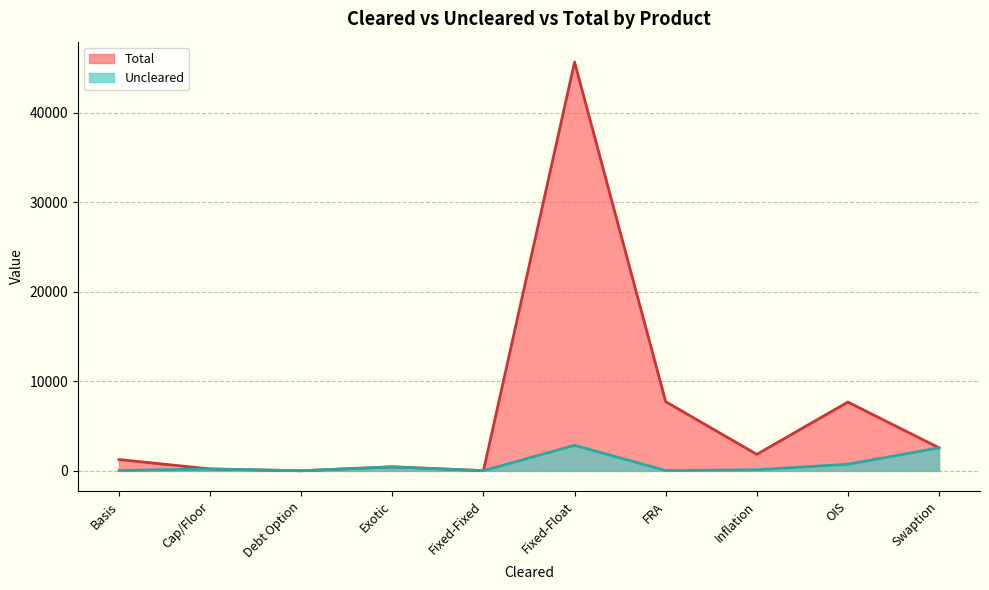

At which label does Uncleared first exceed 214?

Exotic